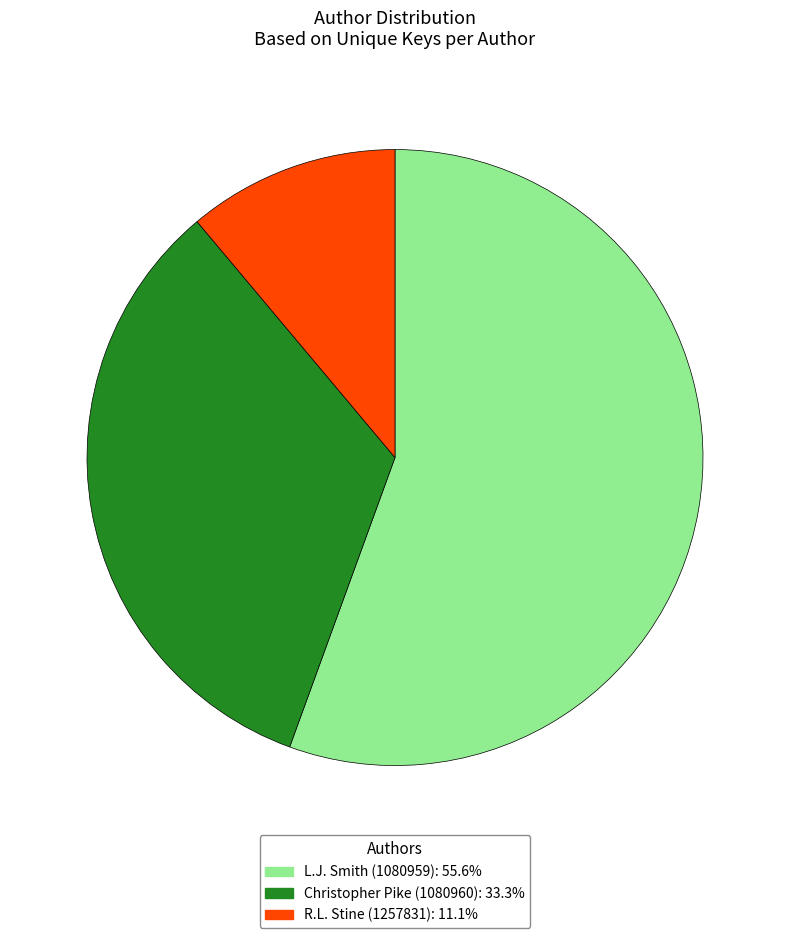

What is the smallest slice in the pie chart?

R.L. Stine (1257831)